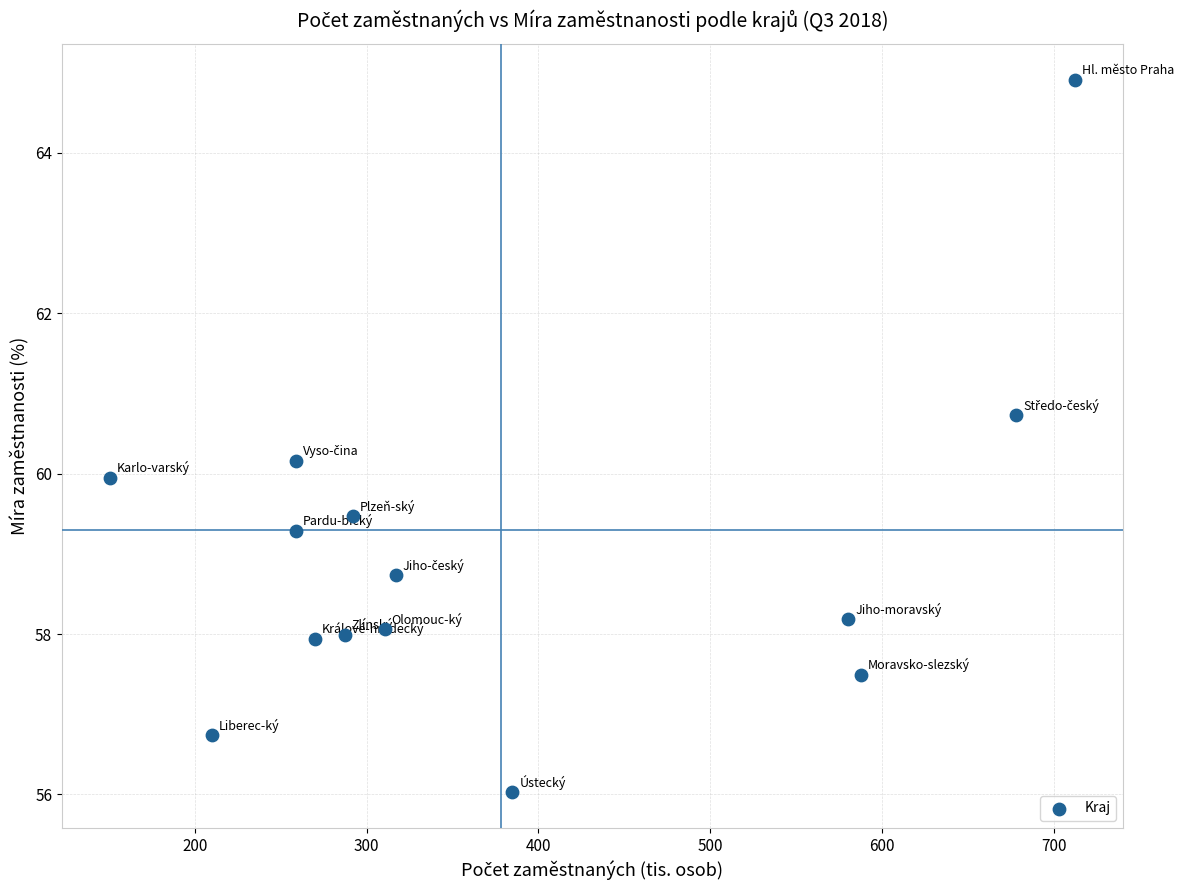

What is the range of X values (max minus min)?

561.7